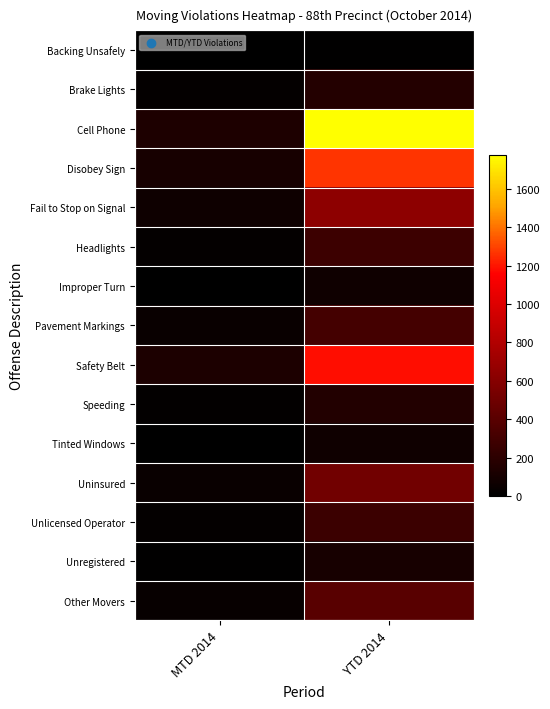

Which series changed the most between MTD 2014 and YTD 2014?

Cell Phone